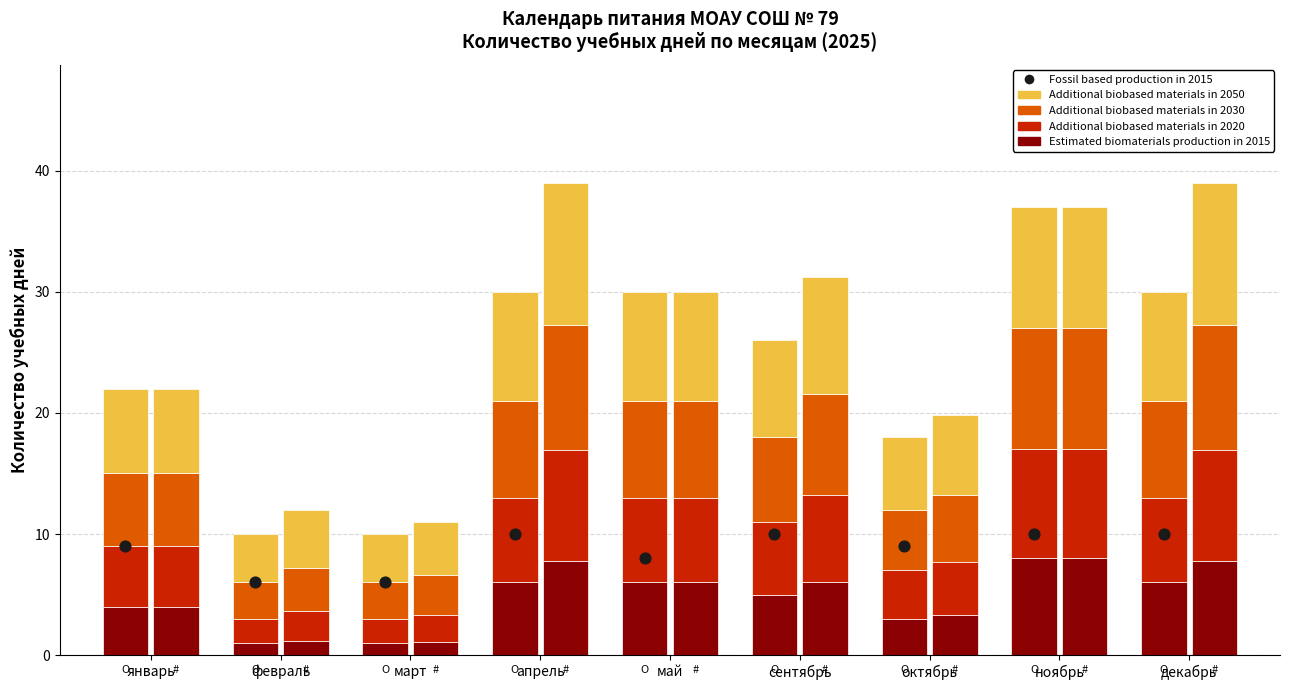

What is the total value across all series at октябрь?

12